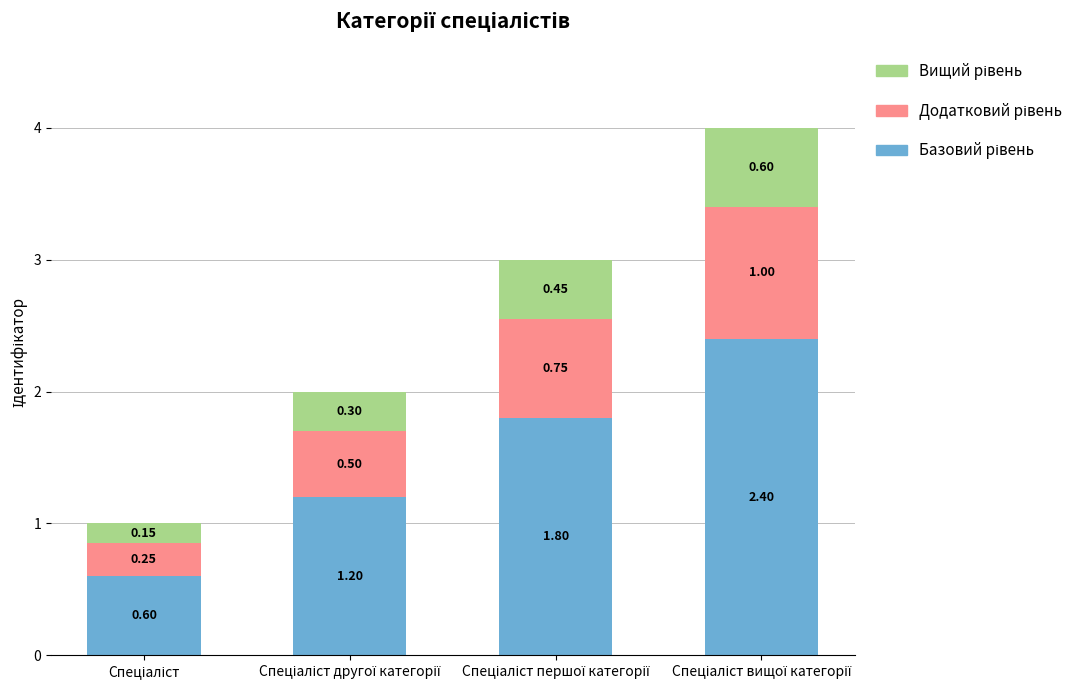

What is the label of the 4th bar from the right?

Спеціаліст